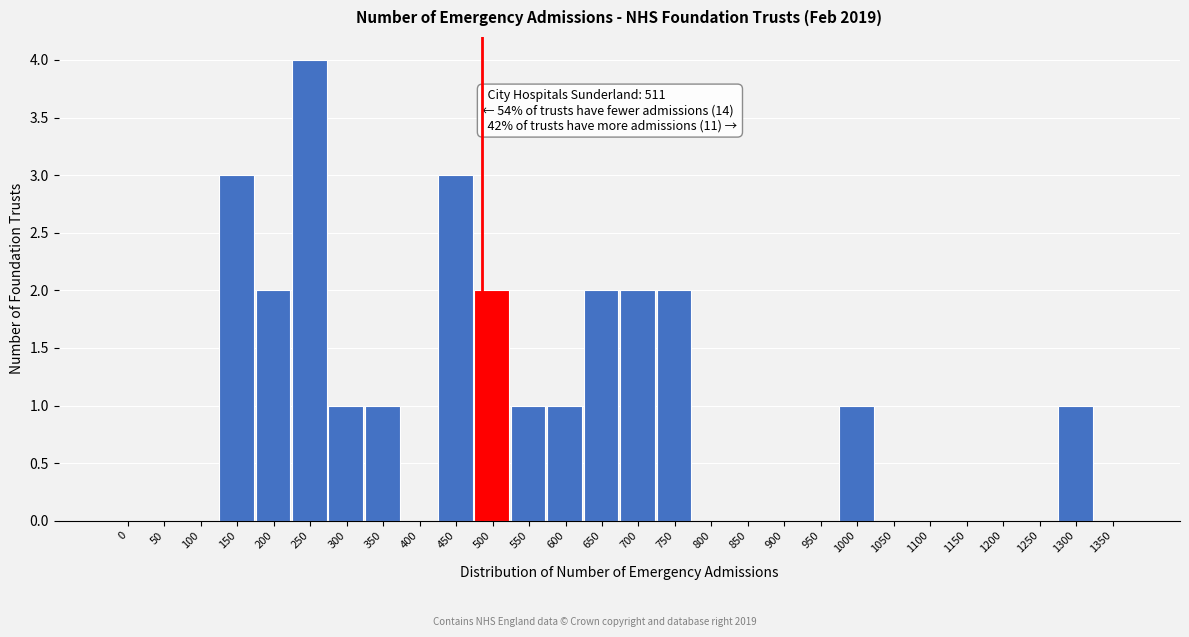

Reading left to right, what are all the values shown in this chart?

0=0	50=0	100=0	150=3	200=2	250=4	300=1	350=1	400=0	450=3	500=2	550=1	600=1	650=2	700=2	750=2	800=0	850=0	900=0	950=0	1000=1	1050=0	1100=0	1150=0	1200=0	1250=0	1300=1	1350=0